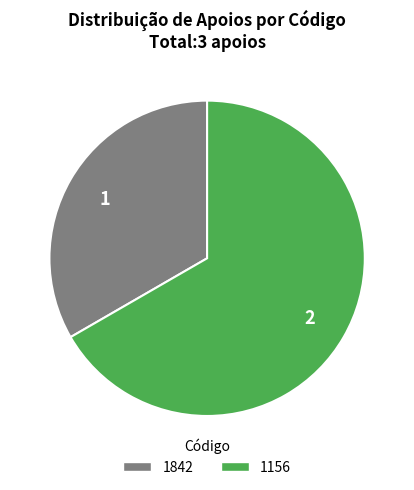

Does 1156 account for over 50% of the chart?

Yes